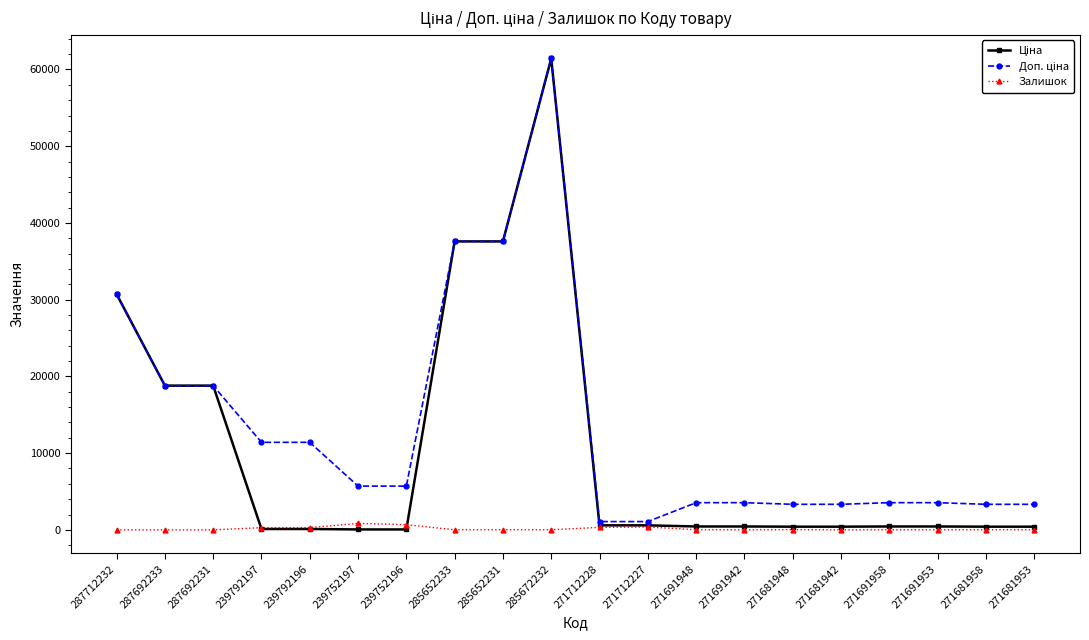

How many data points in Залишок are less than 22?

10